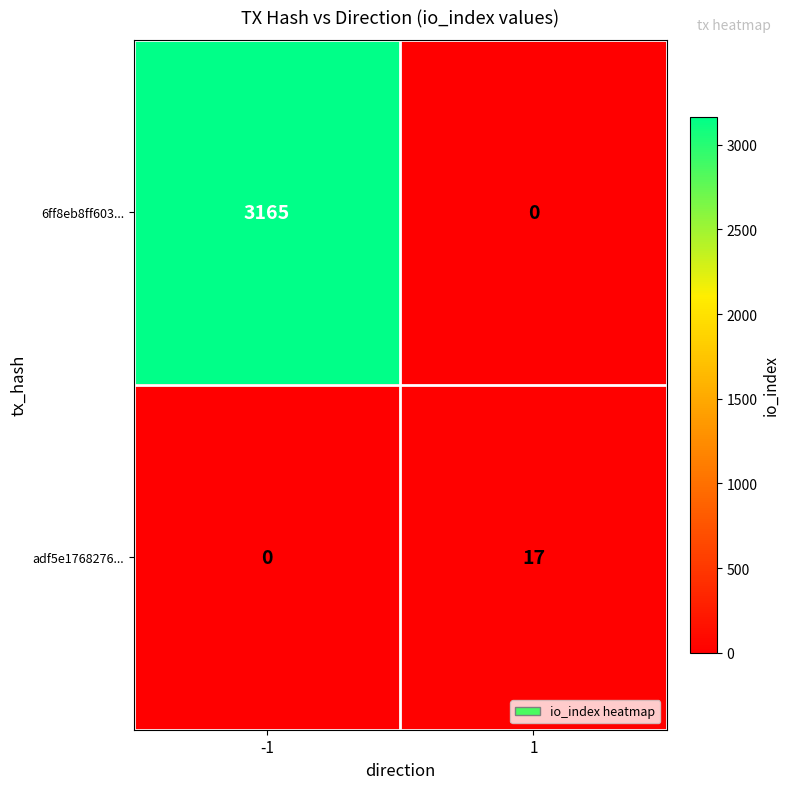

What is the difference between the adf5e1768276... values at -1 and 1?

17